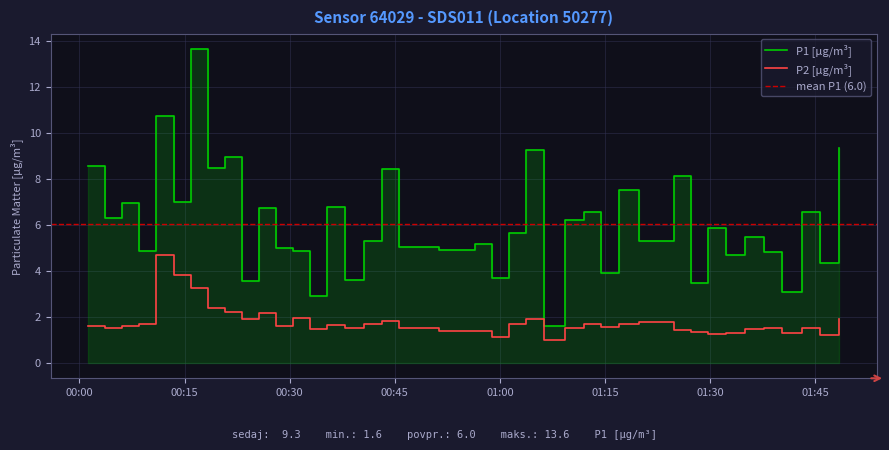

What is the lowest value of the P2 [µg/m³] series?

1.0